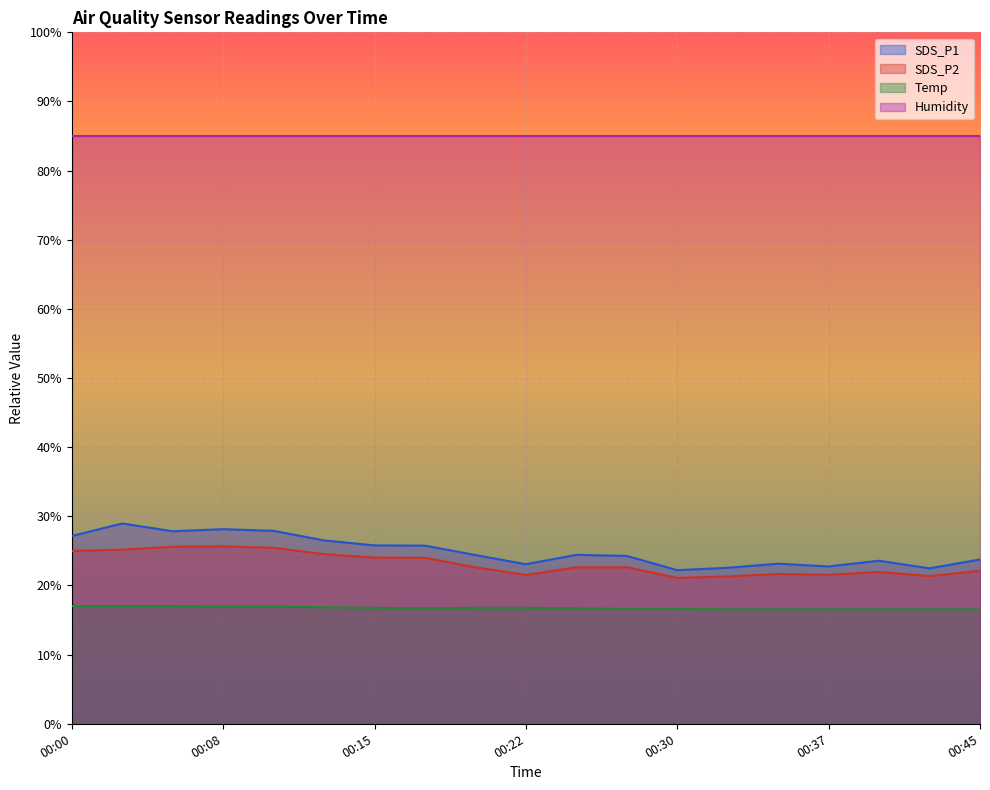

In SDS_P2, how many points are lower than both neighbors (excluding endpoints)?

4